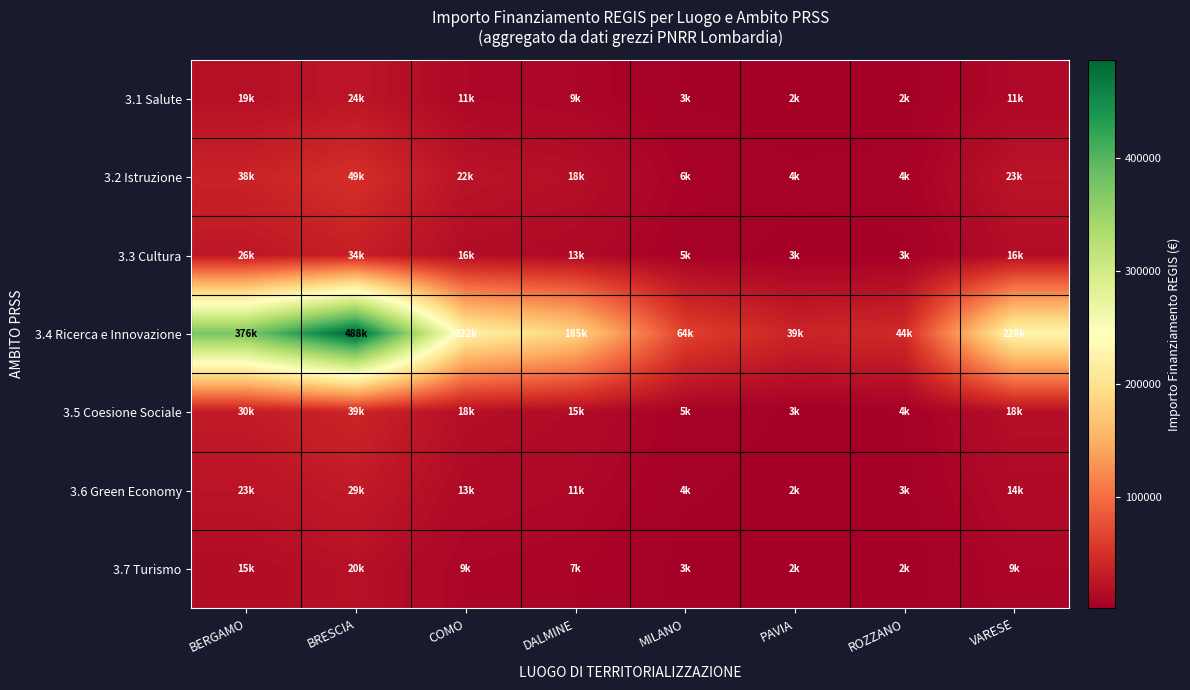

Which series has the largest total across all categories?

3.4 Ricerca e Innovazione